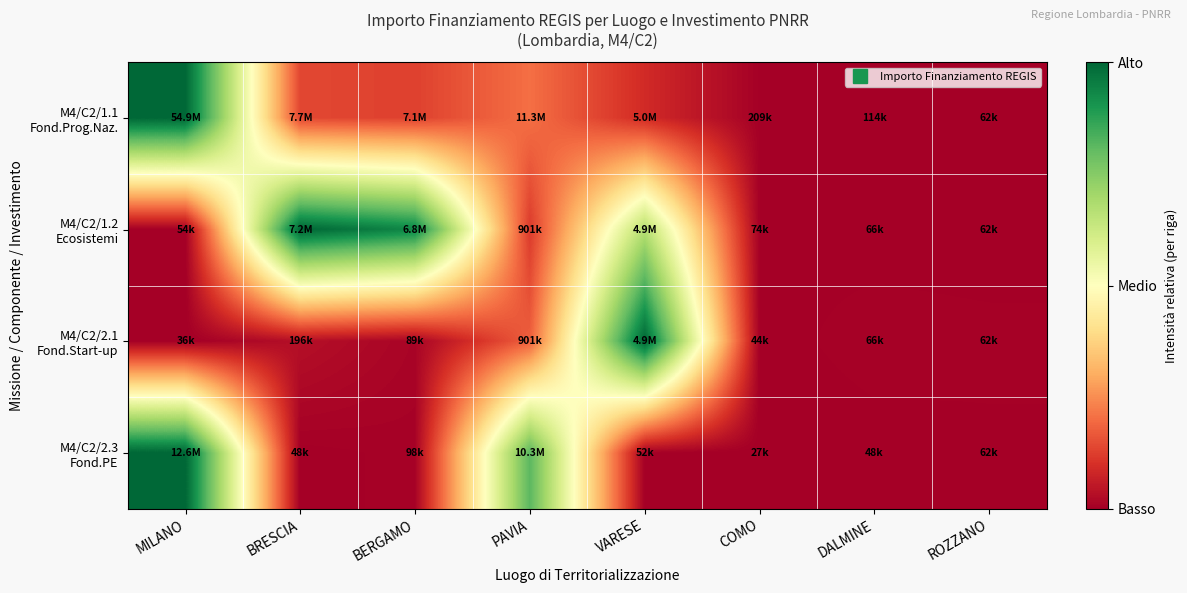

At which category is the sum across all series the highest?

MILANO